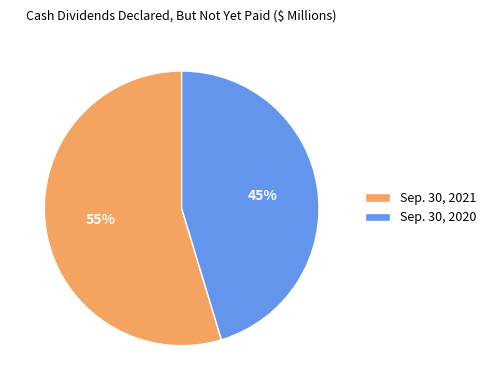

To the nearest percent, what is the combined percentage of Sep. 30, 2020 and Sep. 30, 2021?

100%